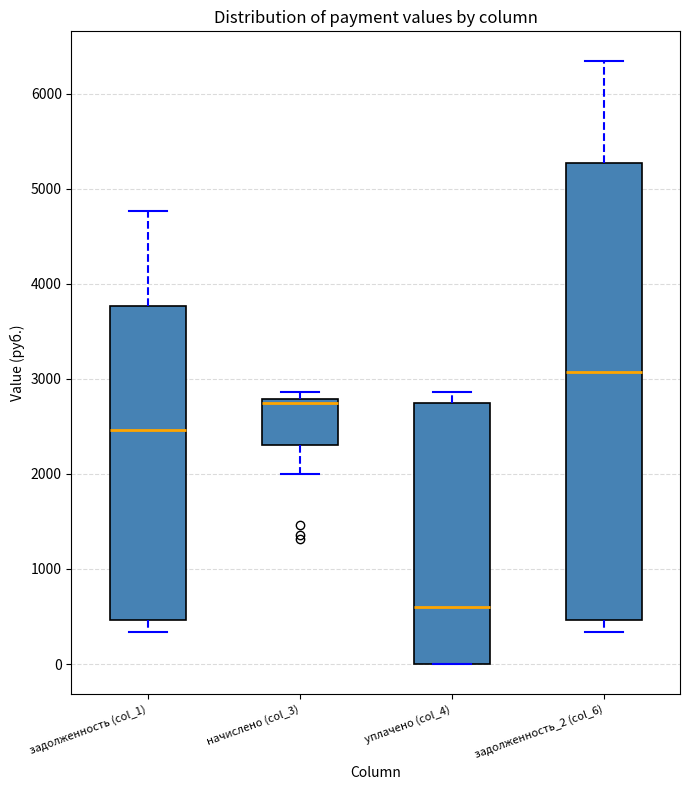

Reading left to right, read every box against the y-axis: the position of its median line, the range the box covers, and the ends of its whiskers. The values are not printed on the chart, so give them approximately, as read against the axis.

задолженность (col_1): median 2500, box 500 to 3800, whiskers 300 to 4800
начислено (col_3): median 2700, box 2300 to 2800, whiskers 2000 to 2900
уплачено (col_4): median 600, box 0 to 2700, whiskers 0 to 2900
задолженность_2 (col_6): median 3100, box 500 to 5300, whiskers 300 to 6300